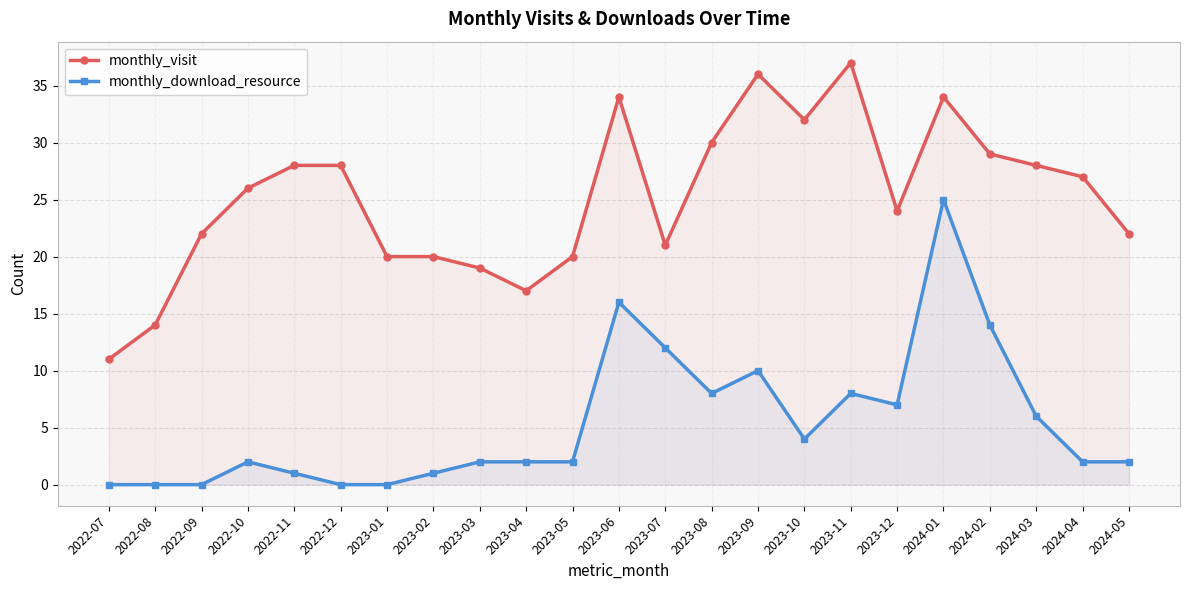

Read the monthly_download_resource value at 2023-12, to the nearest 10.

10